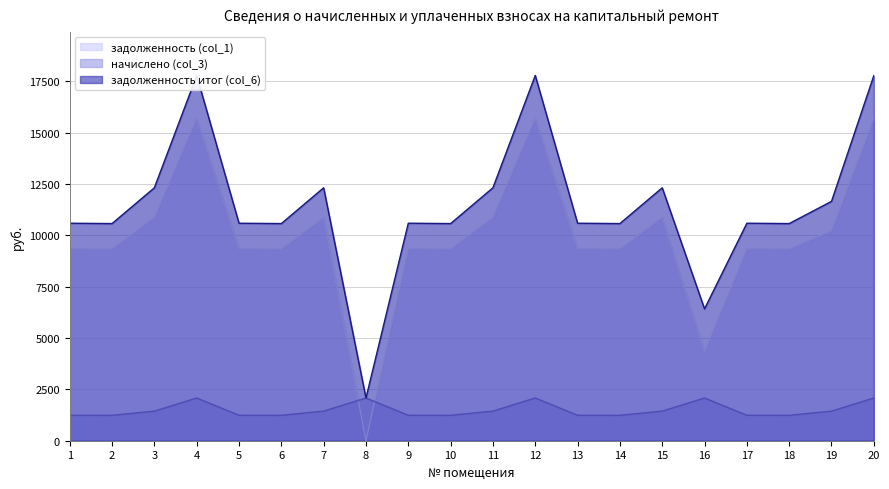

True or false: начислено (col_3) has a value of 1238.3 at 17.

True